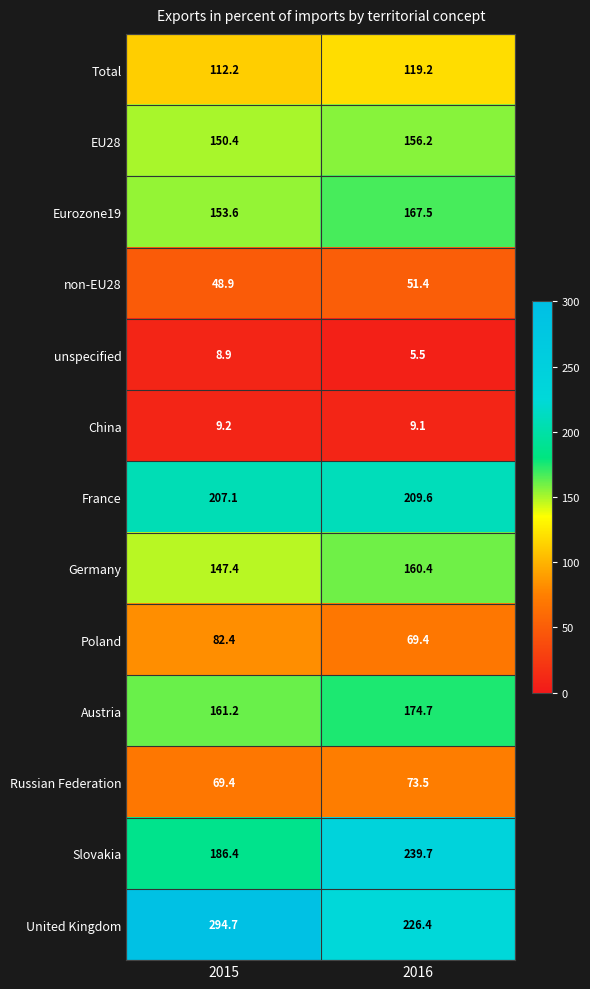

Where is France nearest to the value 208?

2015